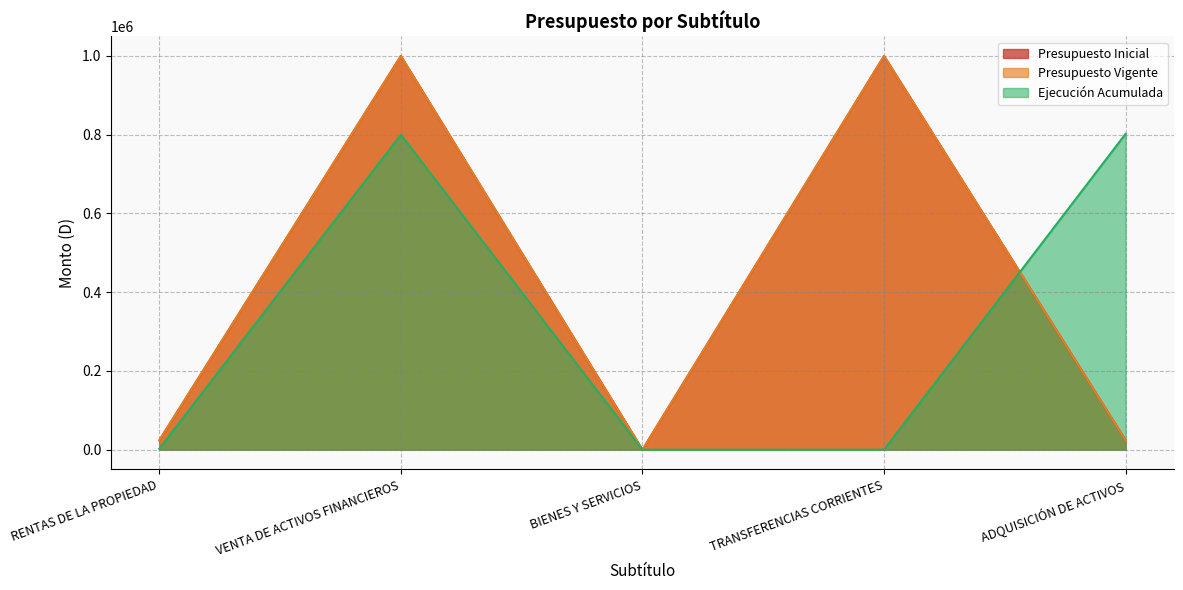

Is the value of Presupuesto Vigente at ADQUISICIÓN DE ACTIVOS greater than the value of Presupuesto Inicial at TRANSFERENCIAS CORRIENTES?

No